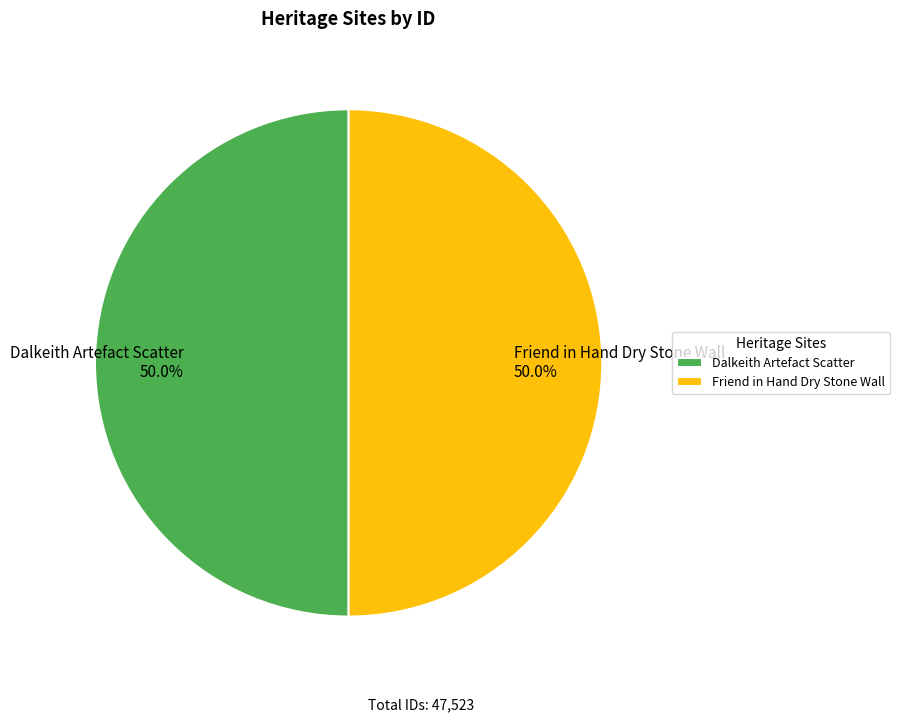

To the nearest percent, what portion does Friend in Hand Dry Stone Wall represent?

50%